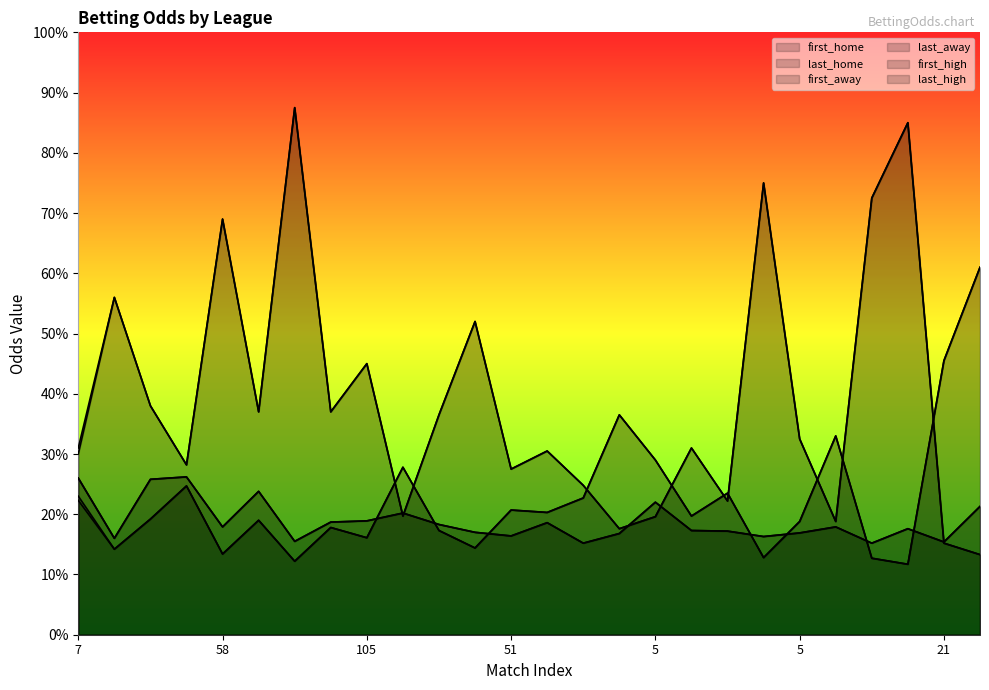

Where is first_home nearest to the value 3?

5